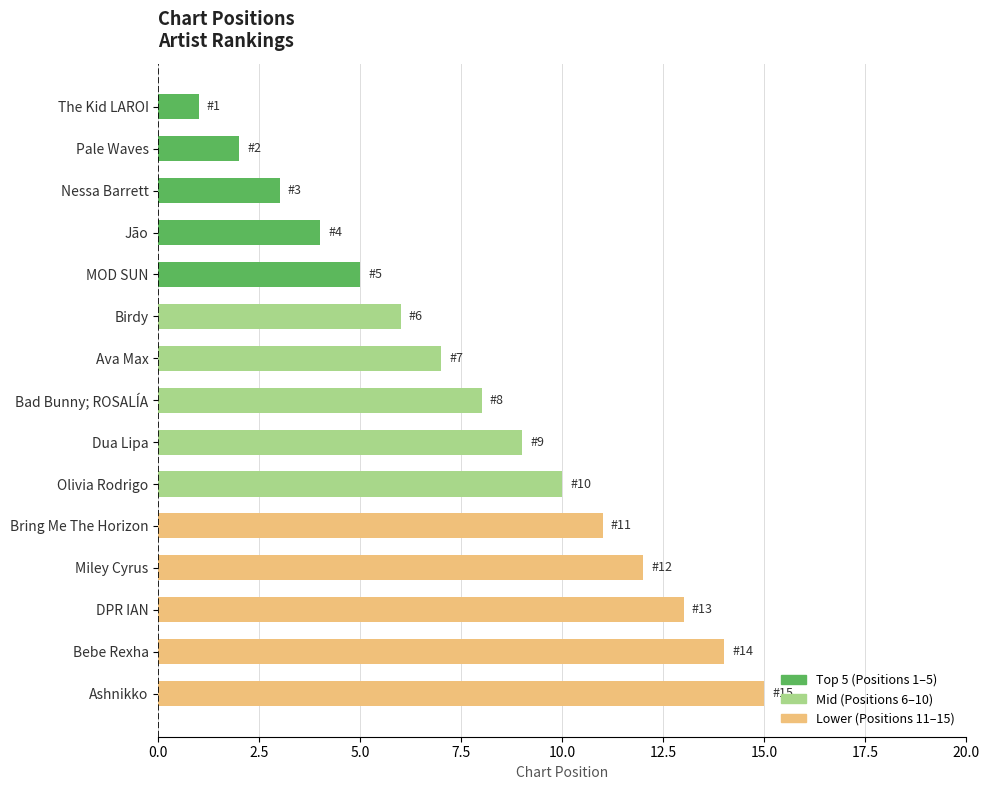

What is the minimum value shown in the chart?

1